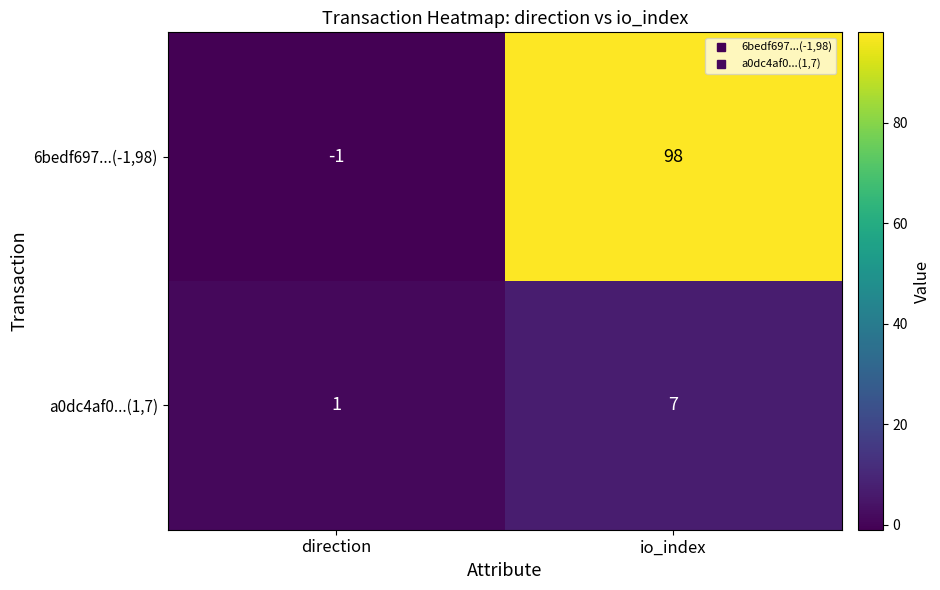

At how many categories does at least one series exceed 77?

1